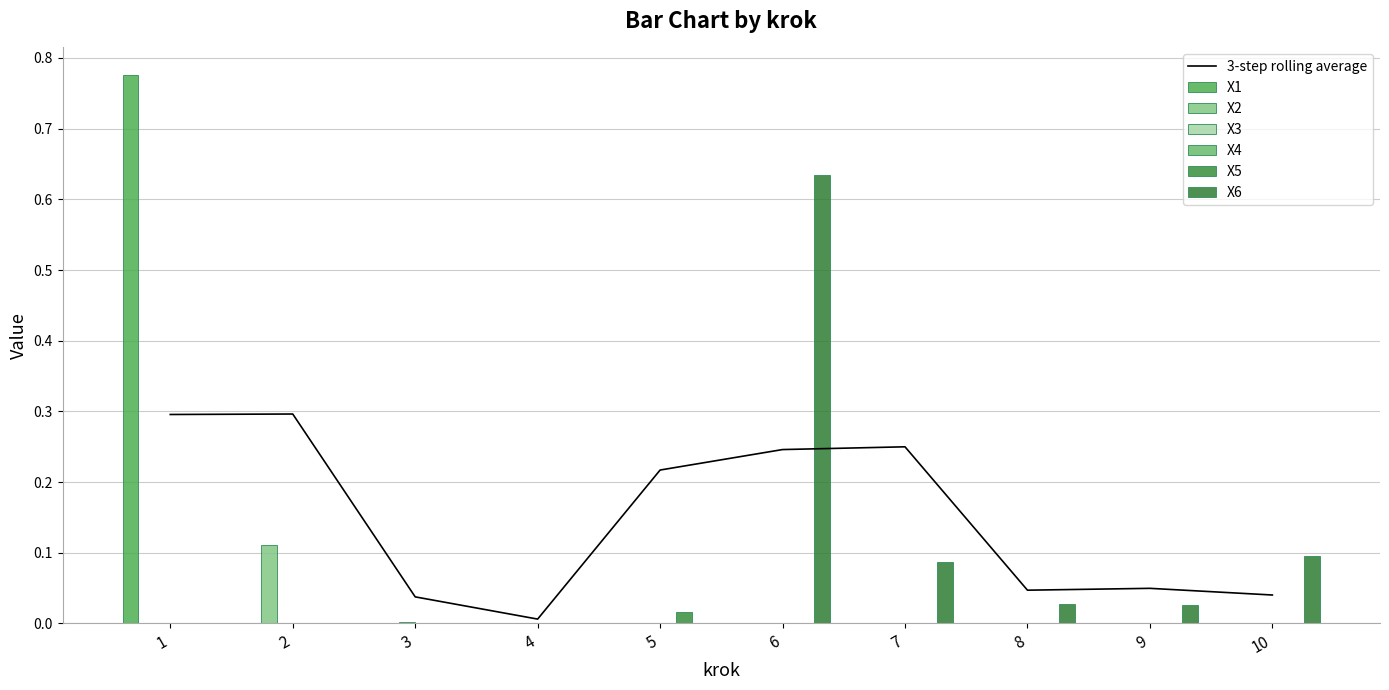

Reading left to right, list all the values displayed in this chart.

X1: 1=0.8	2=0.0	3=0.0	4=0.0	5=0.0	6=0.0	7=0.0	8=0.0	9=0.0	10=0.0
X2: 1=0.0	2=0.1	3=0.0	4=0.0	5=0.0	6=0.0	7=0.0	8=0.0	9=0.0	10=0.0
X3: 1=0.0	2=0.0	3=0.0	4=0.0	5=0.0	6=0.0	7=0.0	8=0.0	9=0.0	10=0.0
X4: 1=0.0	2=0.0	3=0.0	4=0.0	5=0.0	6=0.0	7=0.0	8=0.0	9=0.0	10=0.0
X5: 1=0.0	2=0.0	3=0.0	4=0.0	5=0.0	6=0.0	7=0.0	8=0.0	9=0.0	10=0.0
X6: 1=0.0	2=0.0	3=0.0	4=0.0	5=0.0	6=0.6	7=0.1	8=0.0	9=0.0	10=0.1